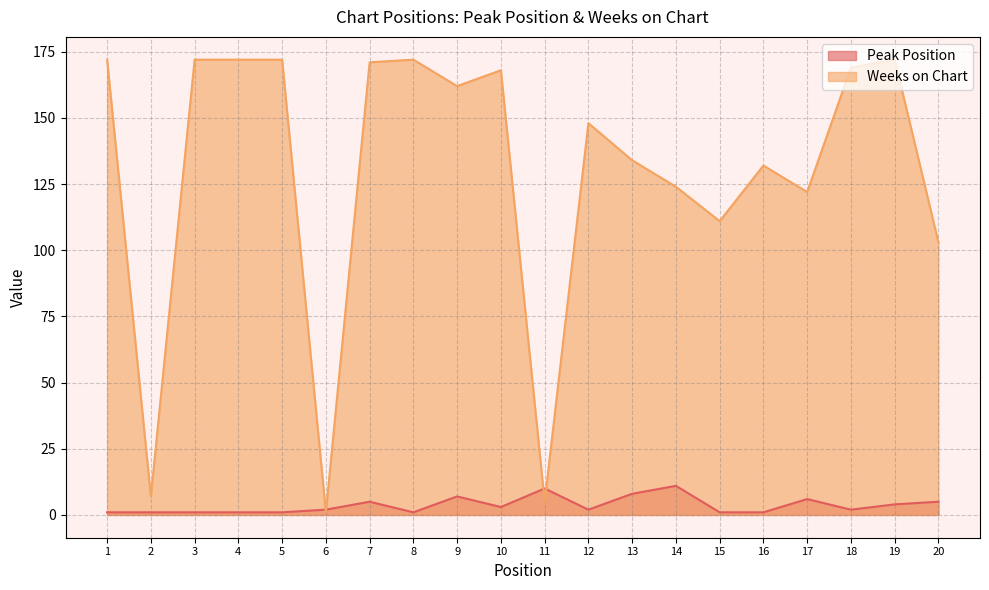

Where is the first local maximum for Weeks on Chart?

8